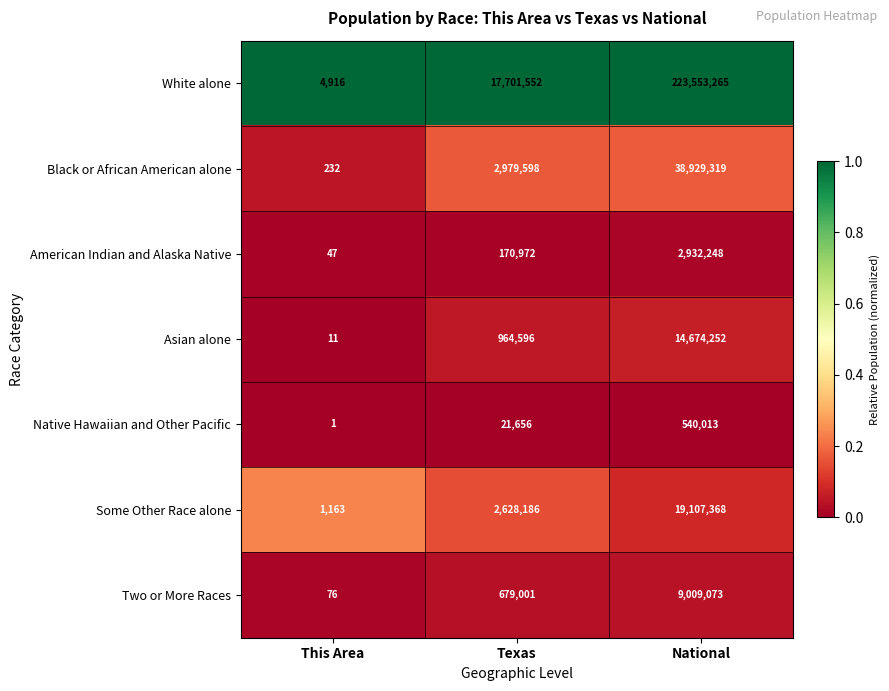

The Asian alone series shows 535395 at Texas. True or false?

False